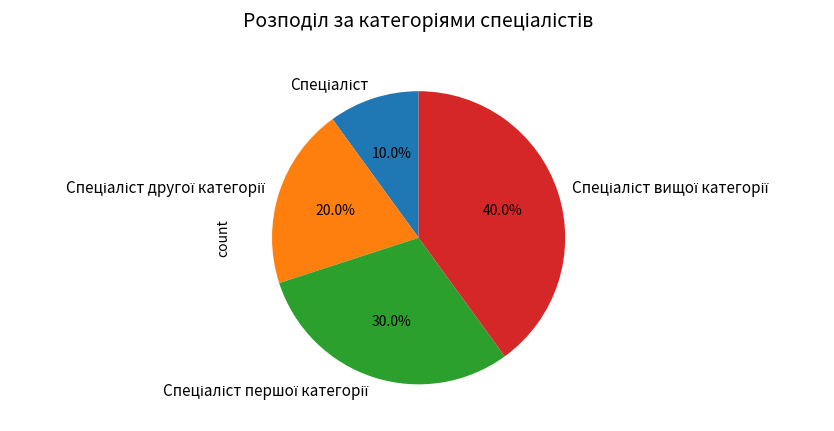

Does any single category account for the majority?

No